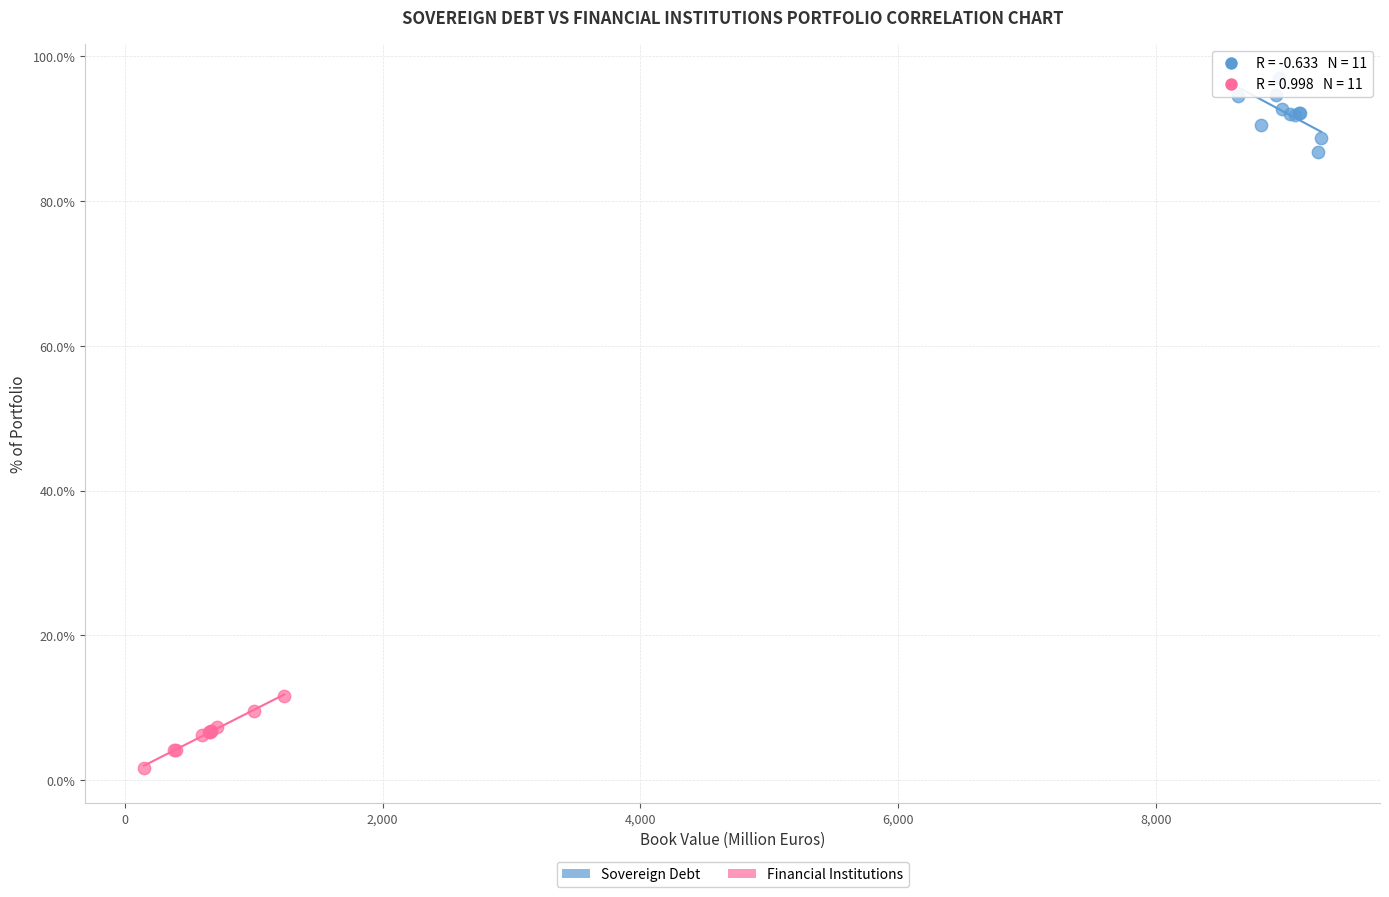

What are all the series names shown in the legend?

Sovereign Debt, Financial Institutions